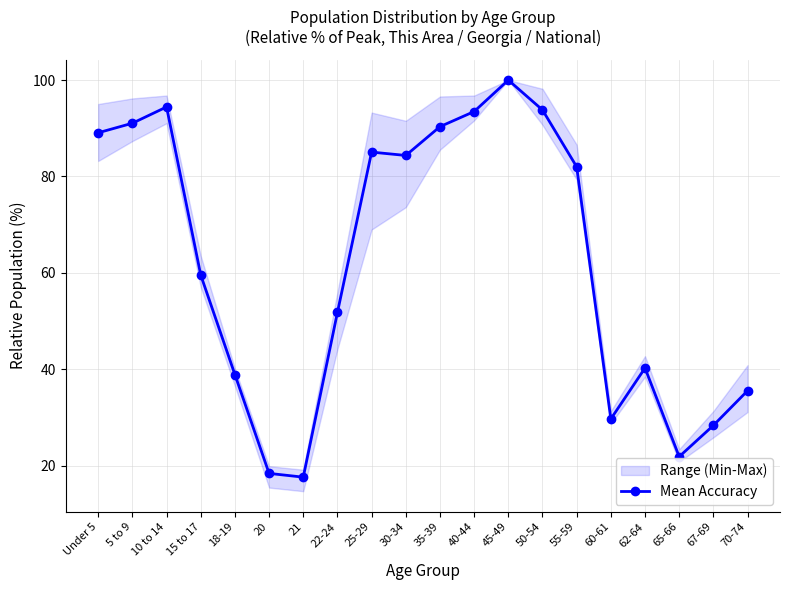

What is the average value?

62.3